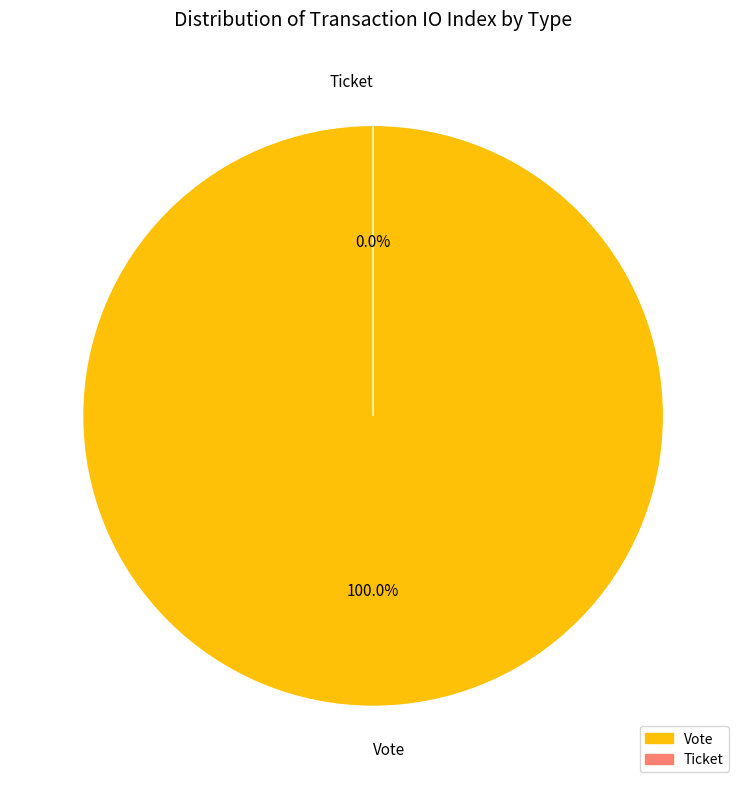

Is it true that Vote is 100% of the pie?

True